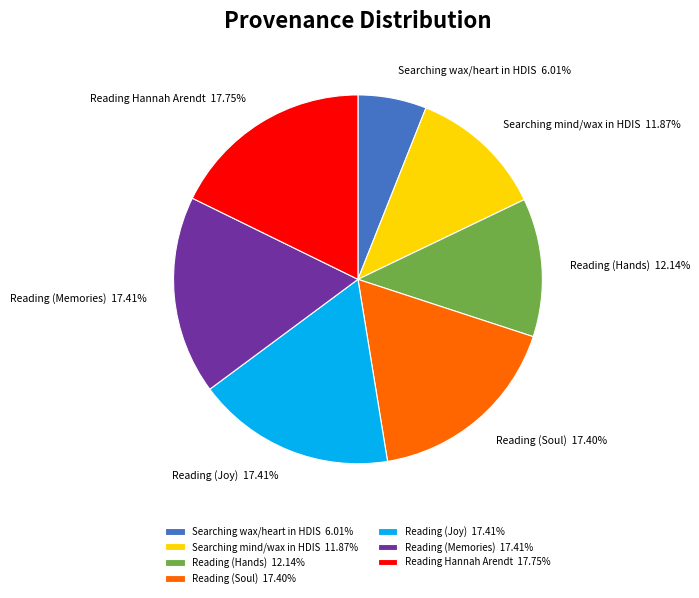

To the nearest percent, what percentage of the pie is Reading (Memories)?

17%